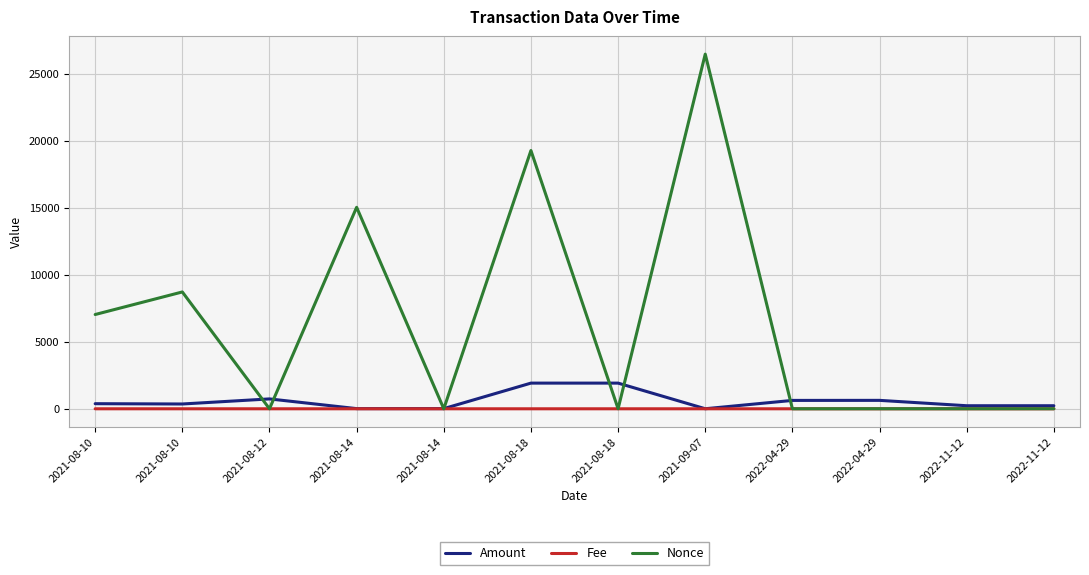

What is the sum of all Amount values?

7045.6